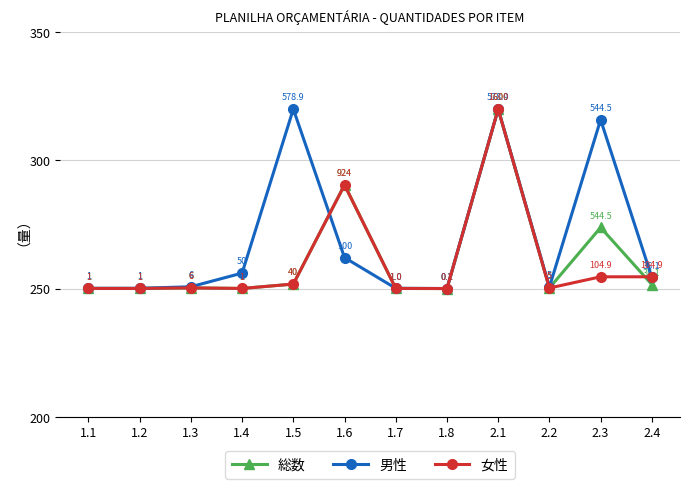

Which series changed the most between 1.6 and 2.4?

総数